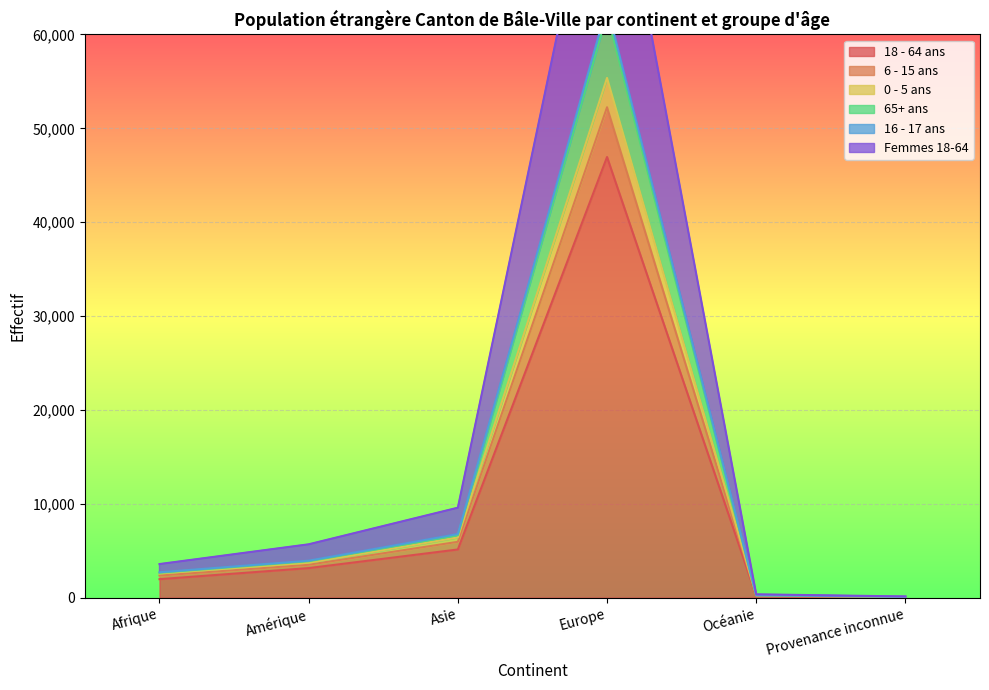

The value of 16 - 17 ans at Asie is 13364. True or false?

False